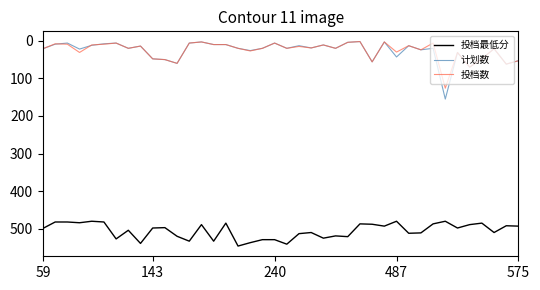

True or false: 投档最低分 and 投档数 cross at least once.

False